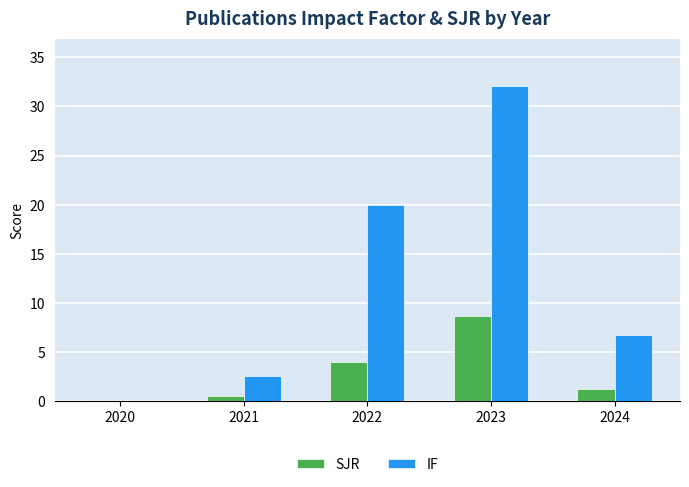

Between 2021 and 2024, which series saw the biggest shift?

IF